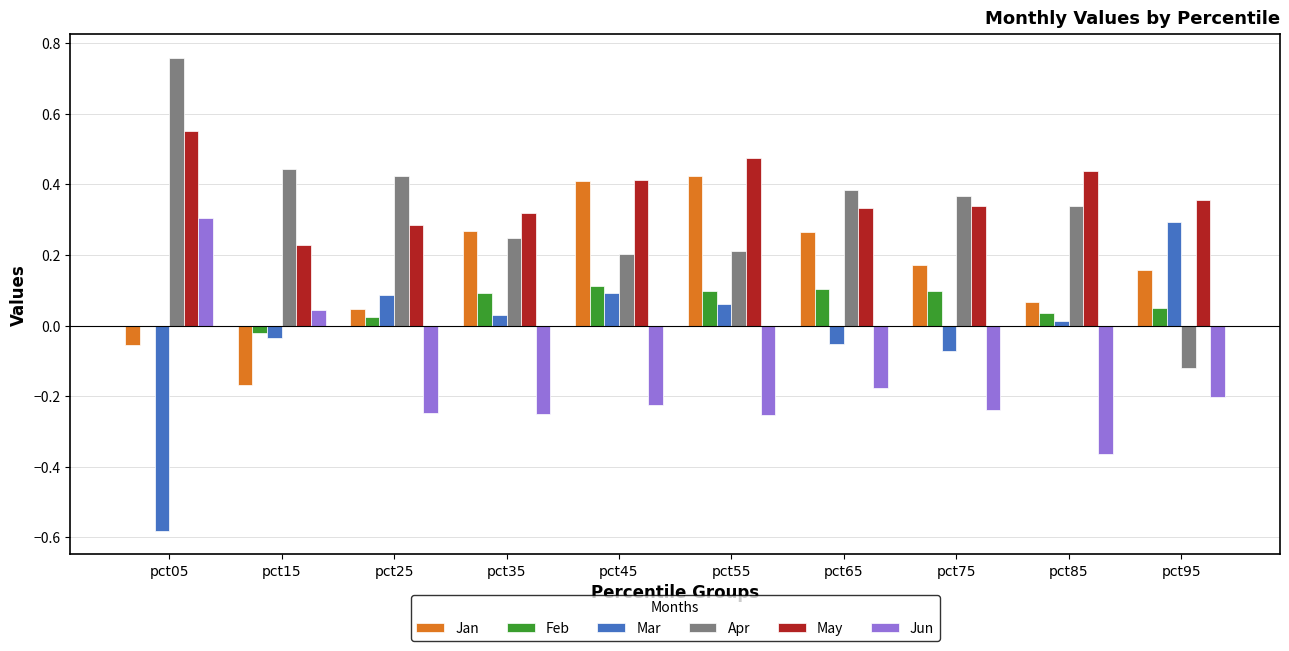

Which series changed the most between pct15 and pct55?

Jan